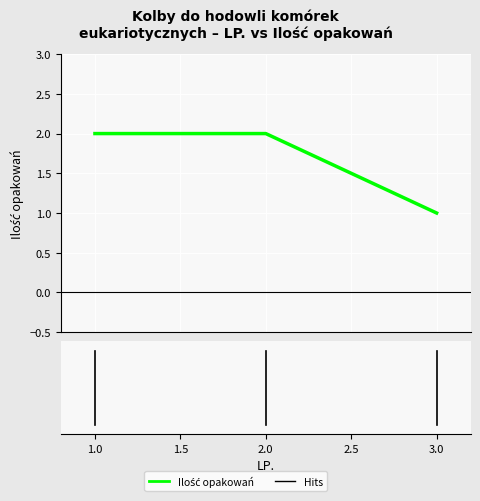

What is the sum of all values?

5